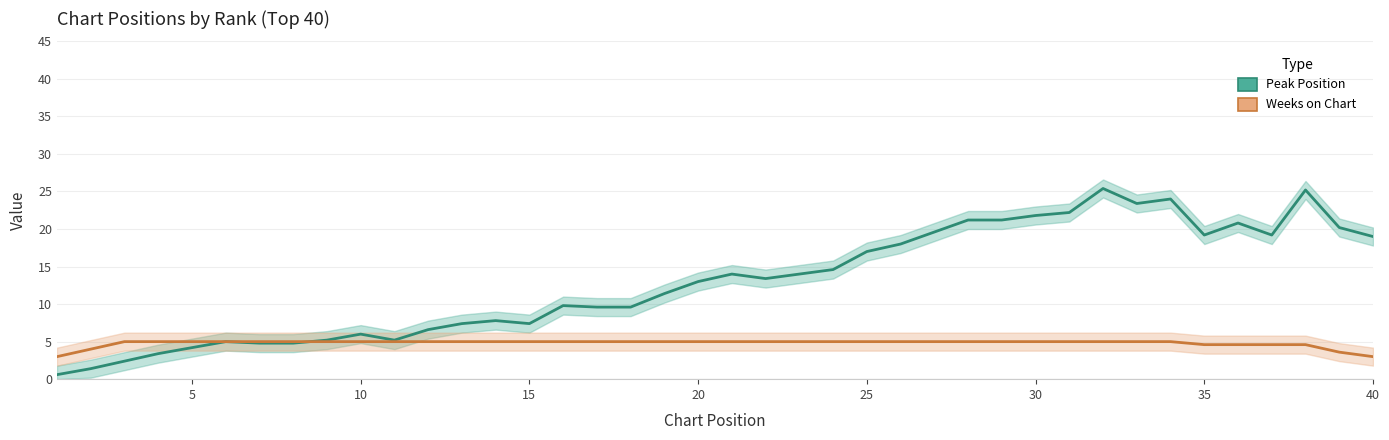

Is it true that Weeks on Chart equals 3 at 16?

False